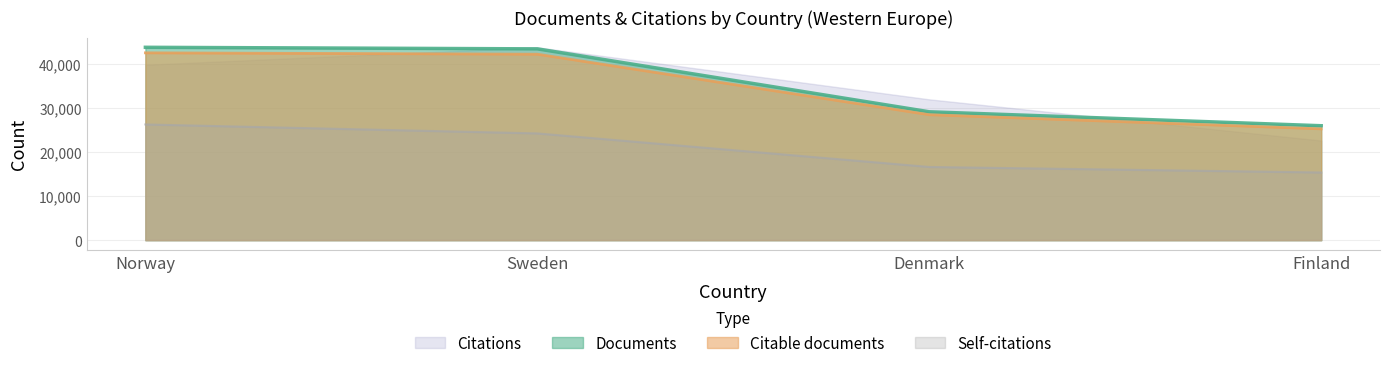

Is it true that Self-citations equals 15397.2 at Finland?

True